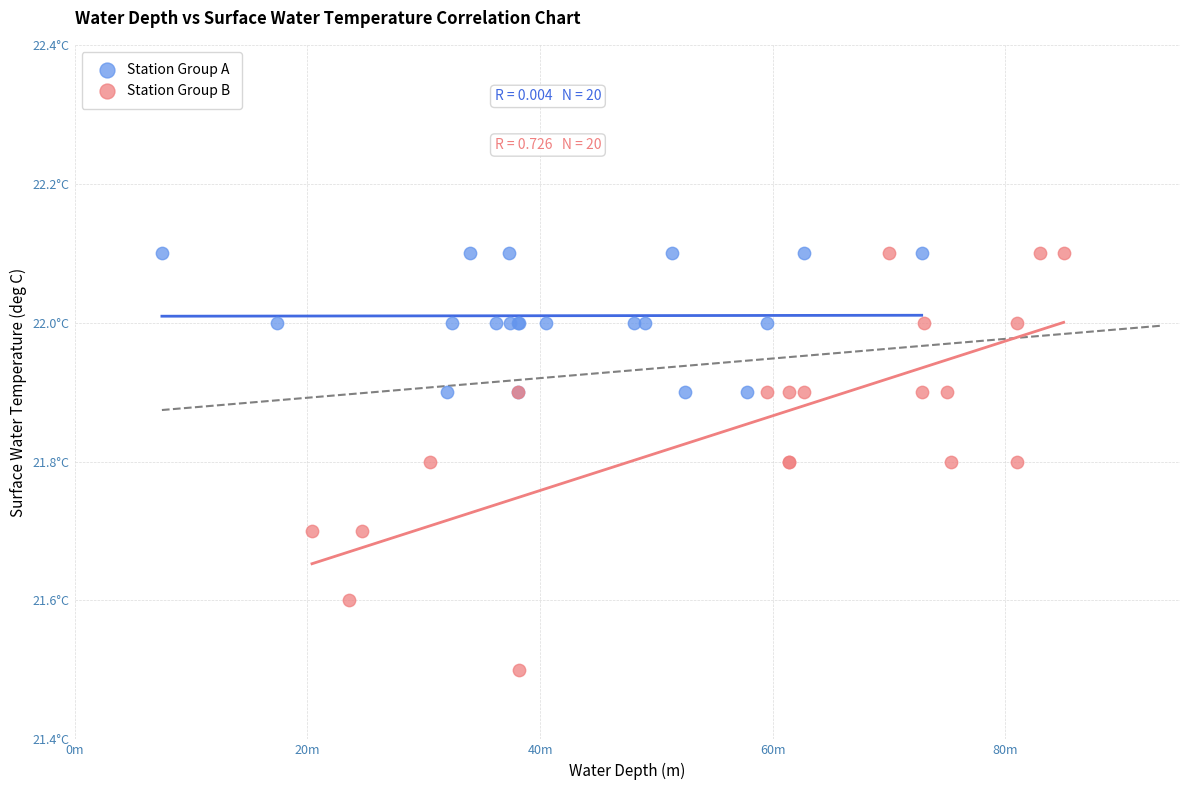

Which series contains the lowest Y value?

Station Group B